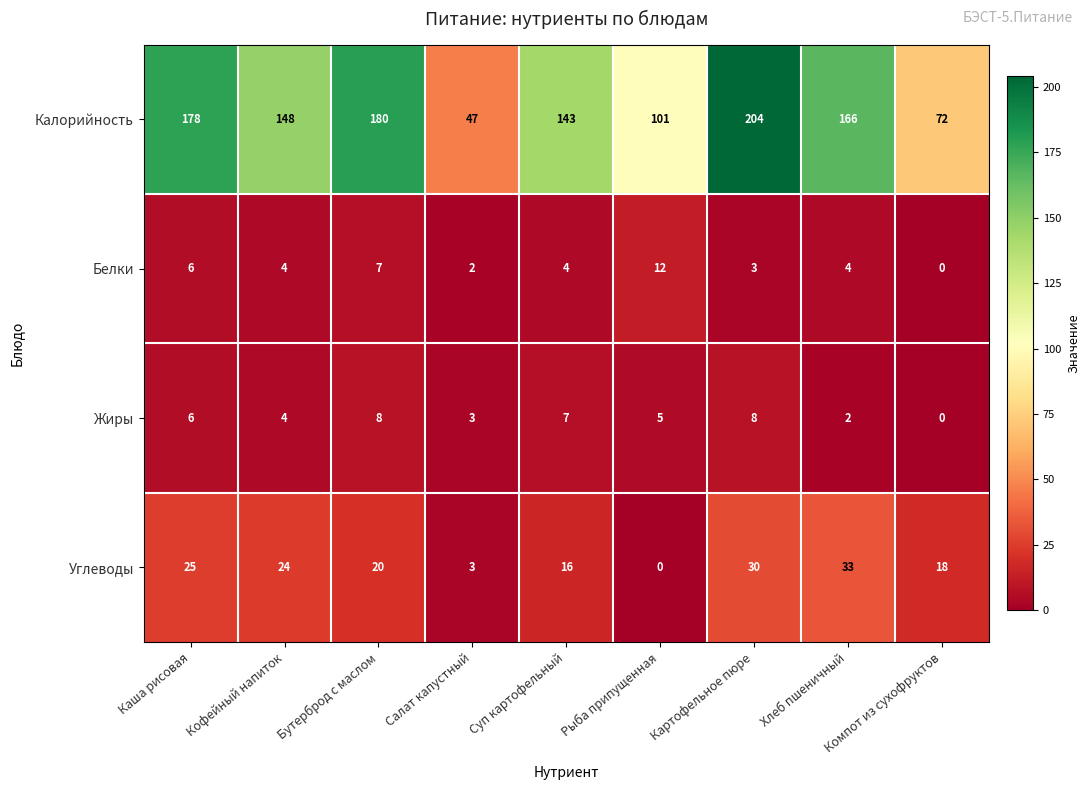

How many values in the Калорийность series are below 148?

4